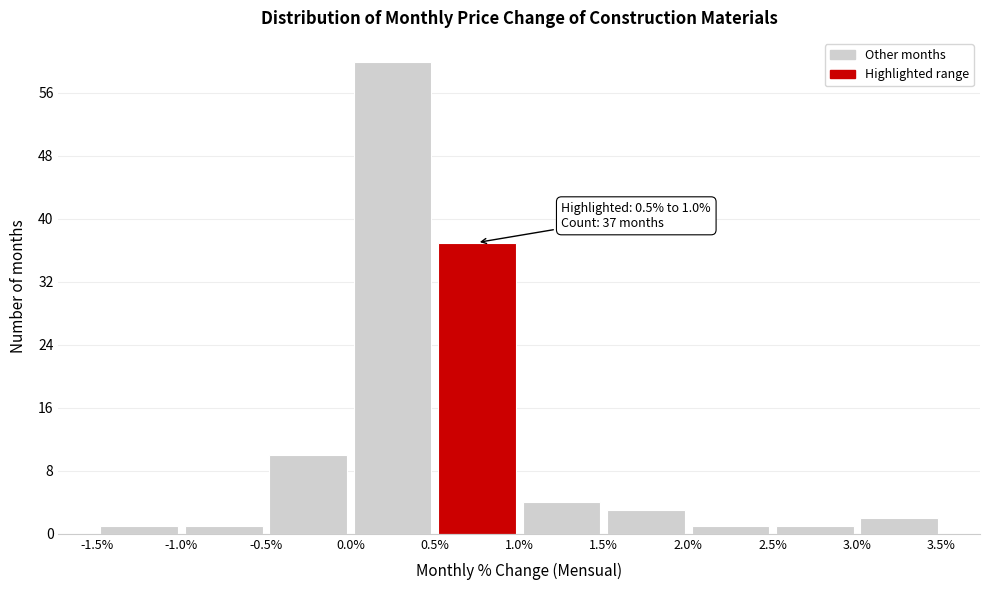

Which range on the x-axis has the tallest bar?

0.0% to 0.5%